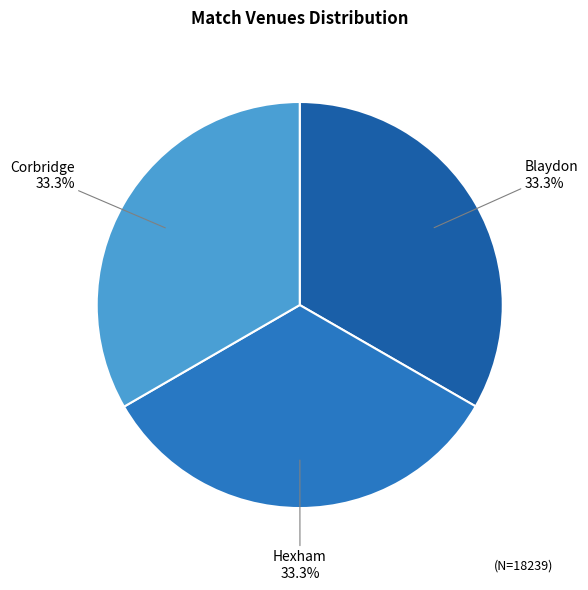

Which slice is the smallest?

Blaydon